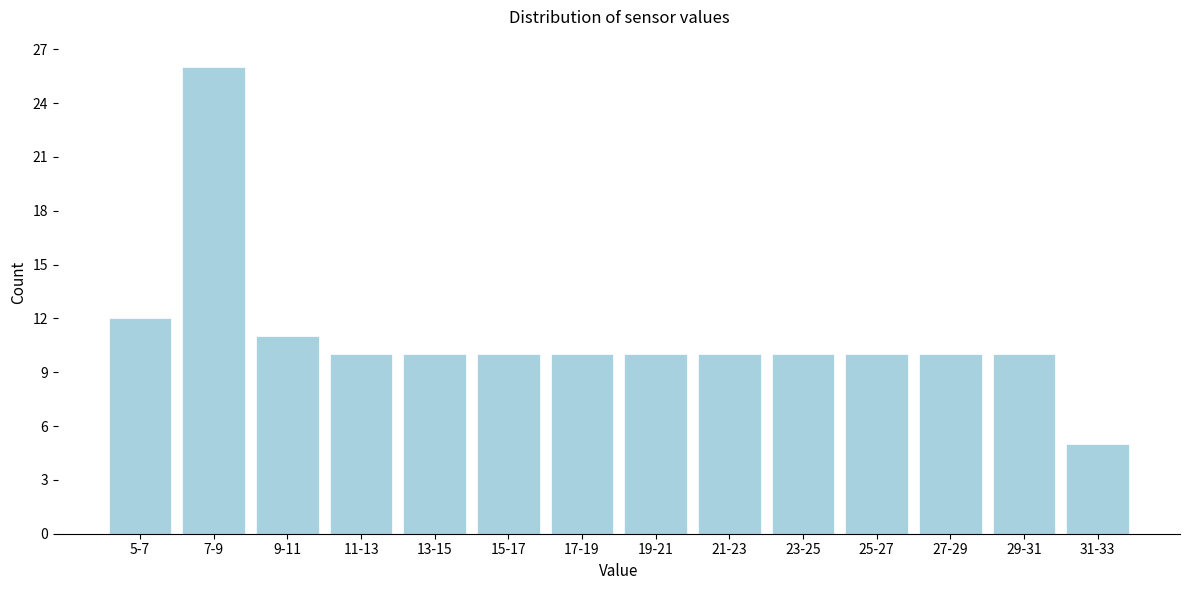

Reading right to left, list all the values displayed in this chart.

31-33=5	29-31=10	27-29=10	25-27=10	23-25=10	21-23=10	19-21=10	17-19=10	15-17=10	13-15=10	11-13=10	9-11=11	7-9=26	5-7=12